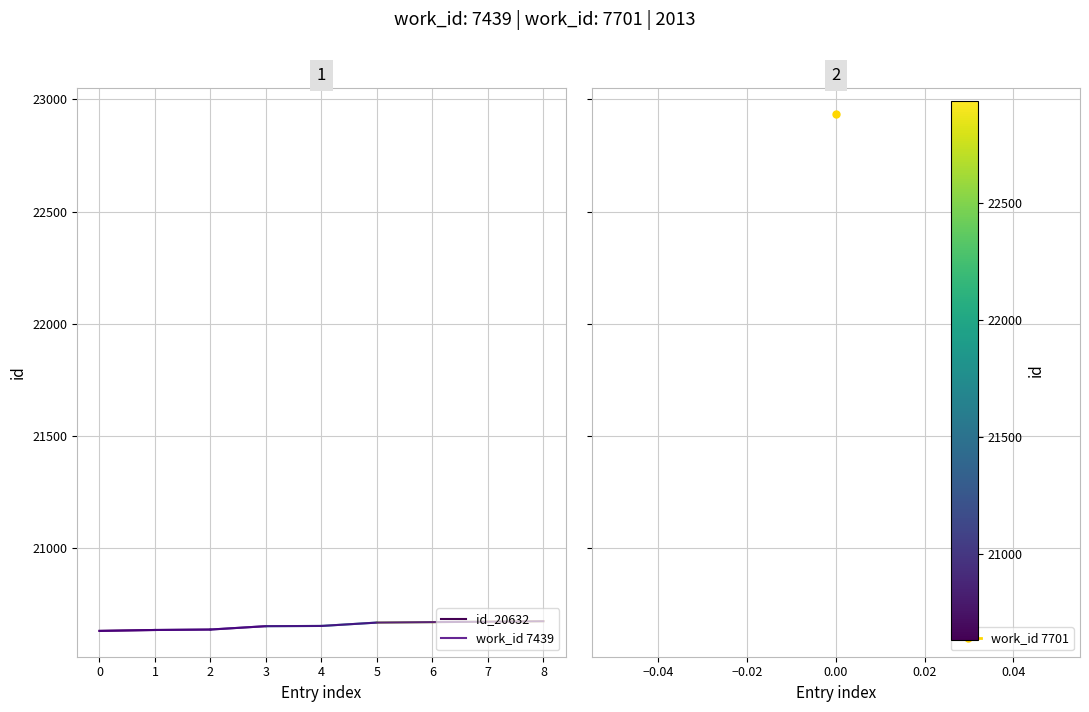

The value of work_id 7439 at 3 is 30402. True or false?

False